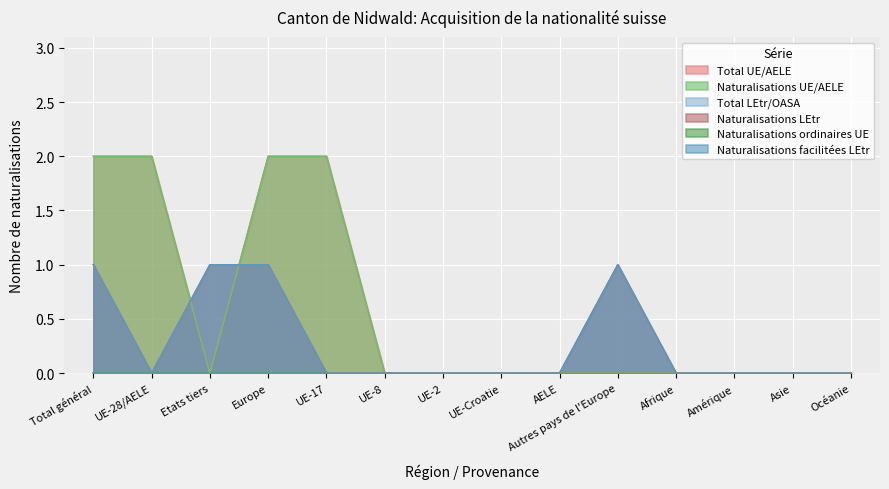

What is the approximate value of Naturalisations UE/AELE at Europe?

2